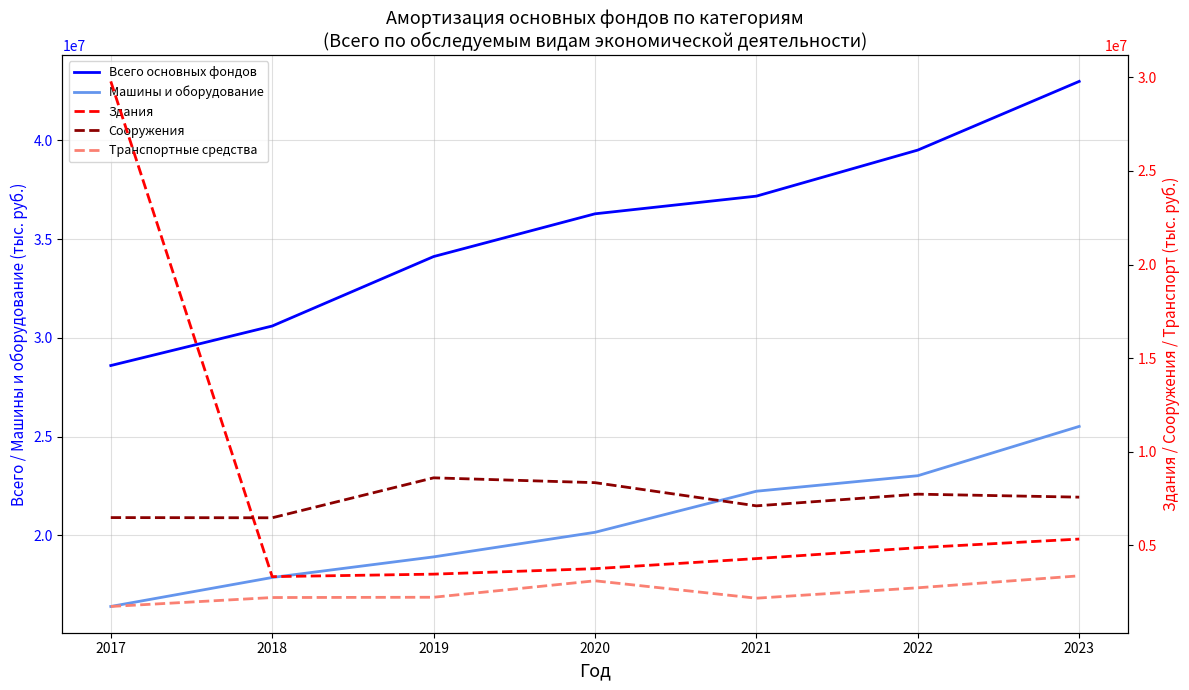

Which series has the widest spread of values?

Здания